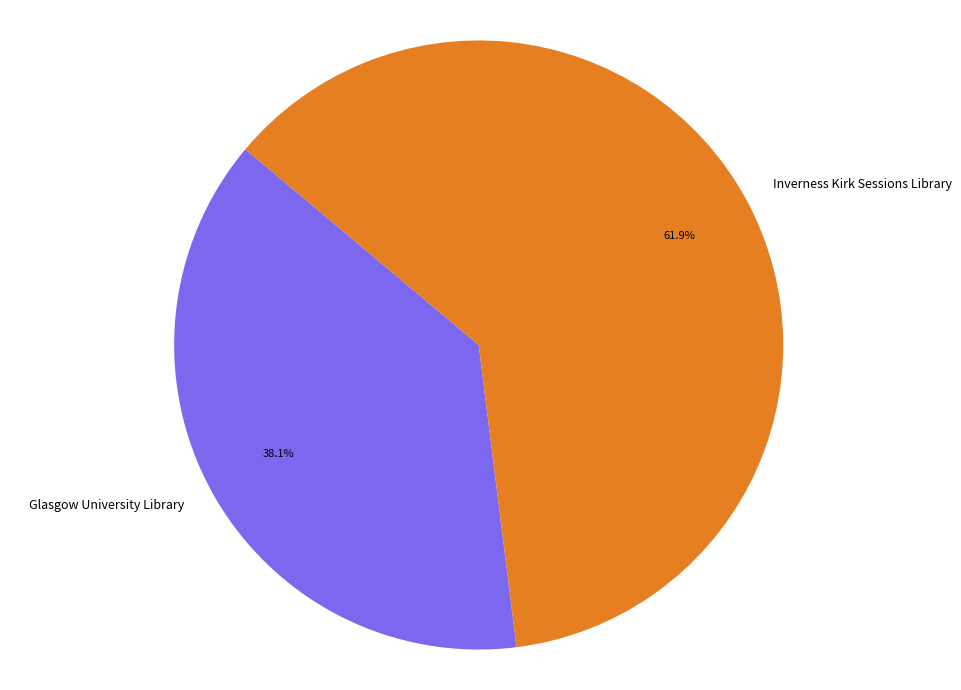

Approximately how many times larger is the value at Glasgow University Library compared to Inverness Kirk Sessions Library?

0.6